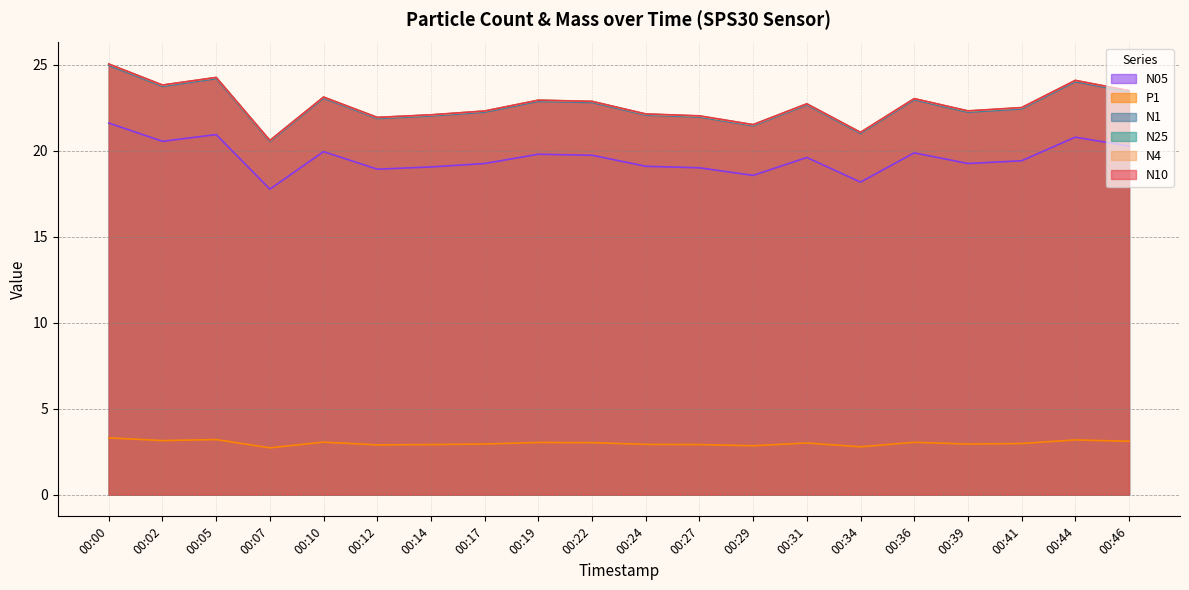

Which category has the lowest value across all series?

00:07